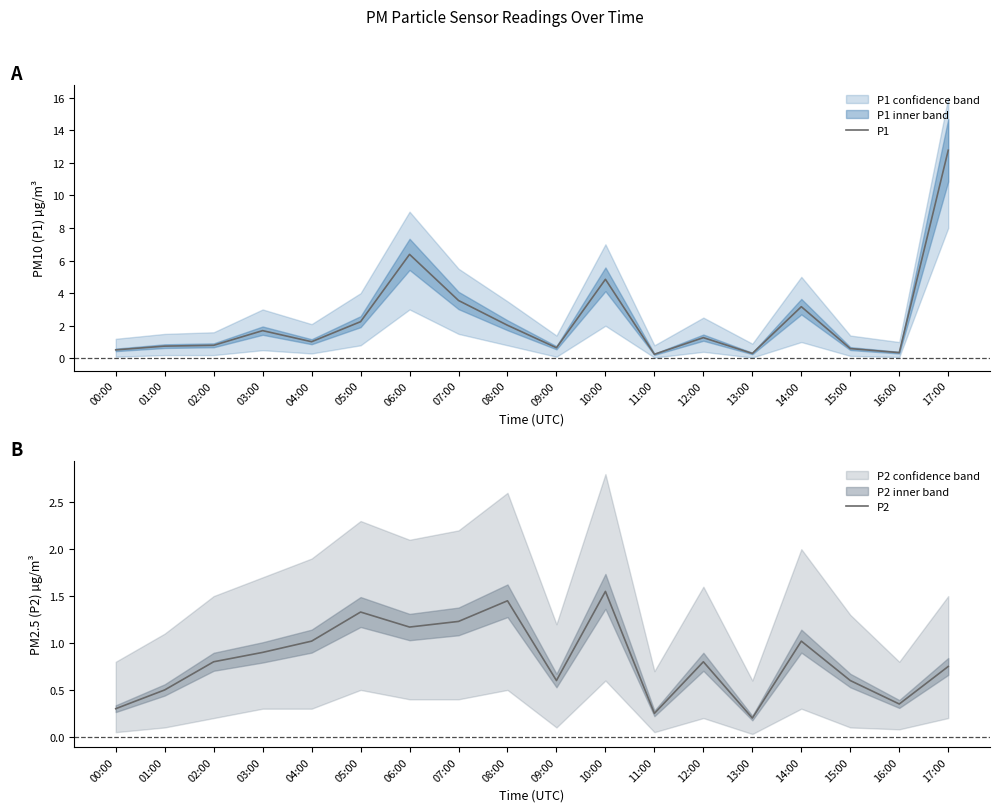

True or false: P2 and P1 intersect in this chart.

False